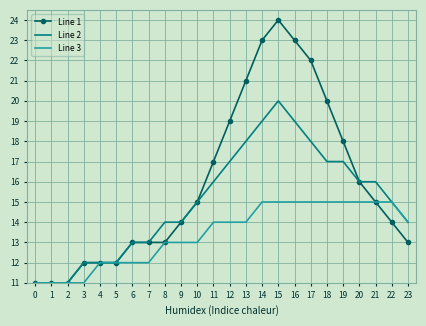

Is the value of Line 1 at 17 greater than the value of Line 3 at 23?

Yes